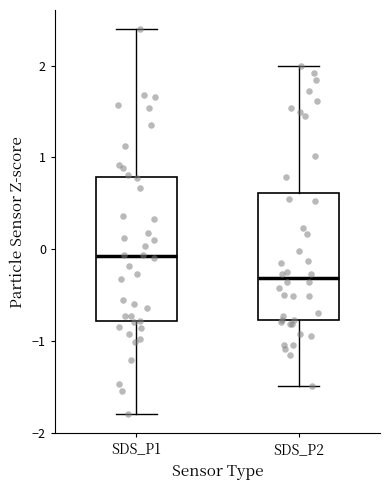

Reading left to right, transcribe this box plot: for each box, give where its median line is, the range the box spans, and where its two whiskers end, as read against the y-axis. The values are not printed on the chart, so give them approximately, as read against the axis.

SDS_P1: median -0.1, box -0.8 to 0.8, whiskers -1.8 to 2.4
SDS_P2: median -0.3, box -0.8 to 0.6, whiskers -1.5 to 2.0